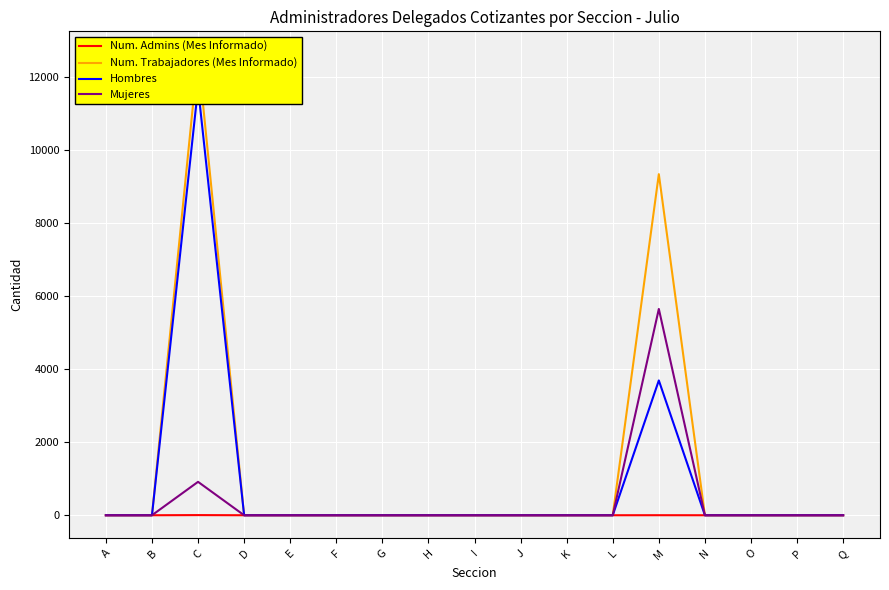

What are all the series names shown in the legend?

Num. Admins (Mes Informado), Num. Trabajadores (Mes Informado), Hombres, Mujeres